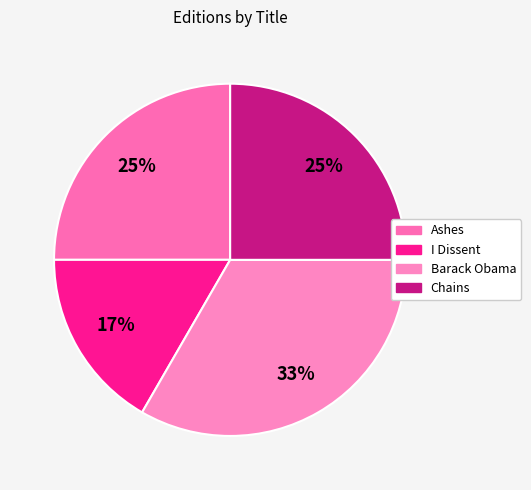

What is the largest slice in the pie chart?

Barack Obama